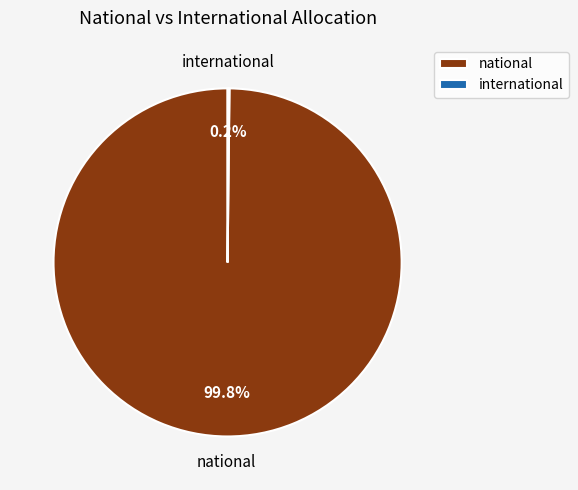

Is there a majority slice in this chart?

Yes